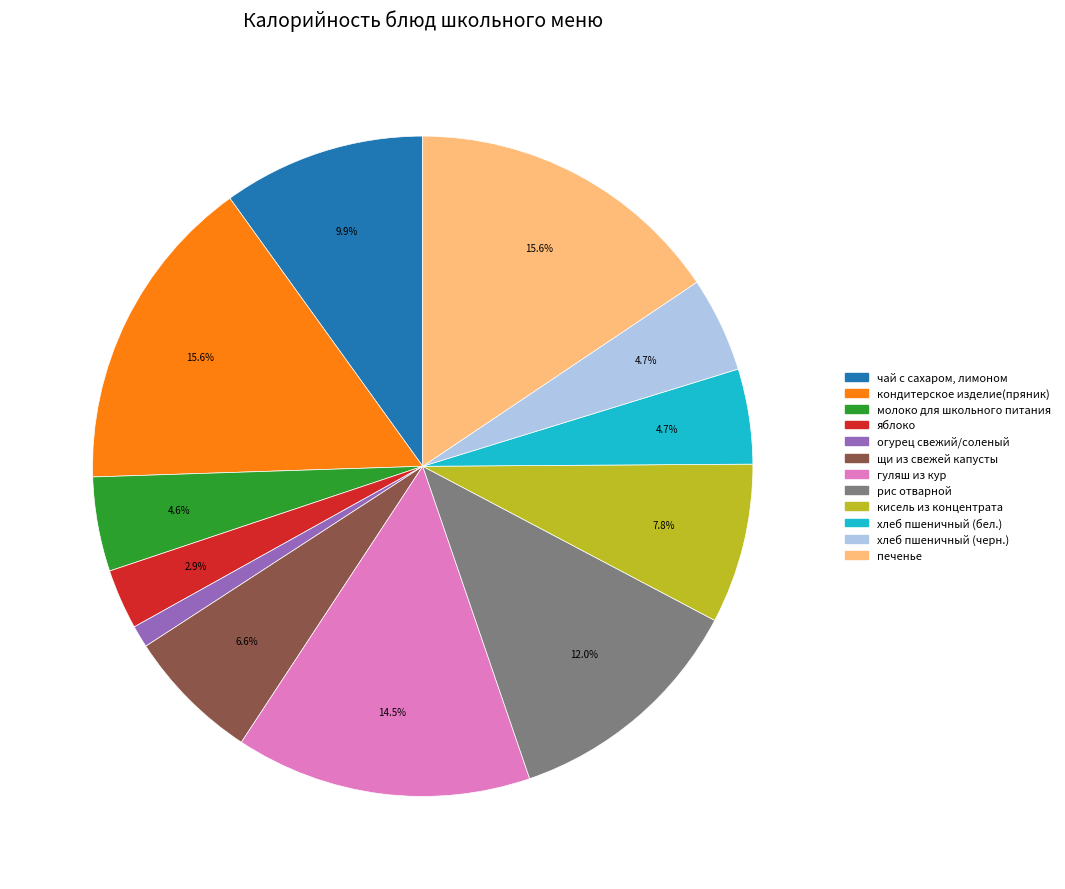

To the nearest percent, what is the difference between the хлеб пшеничный (бел.) and яблоко slice percentages?

2%